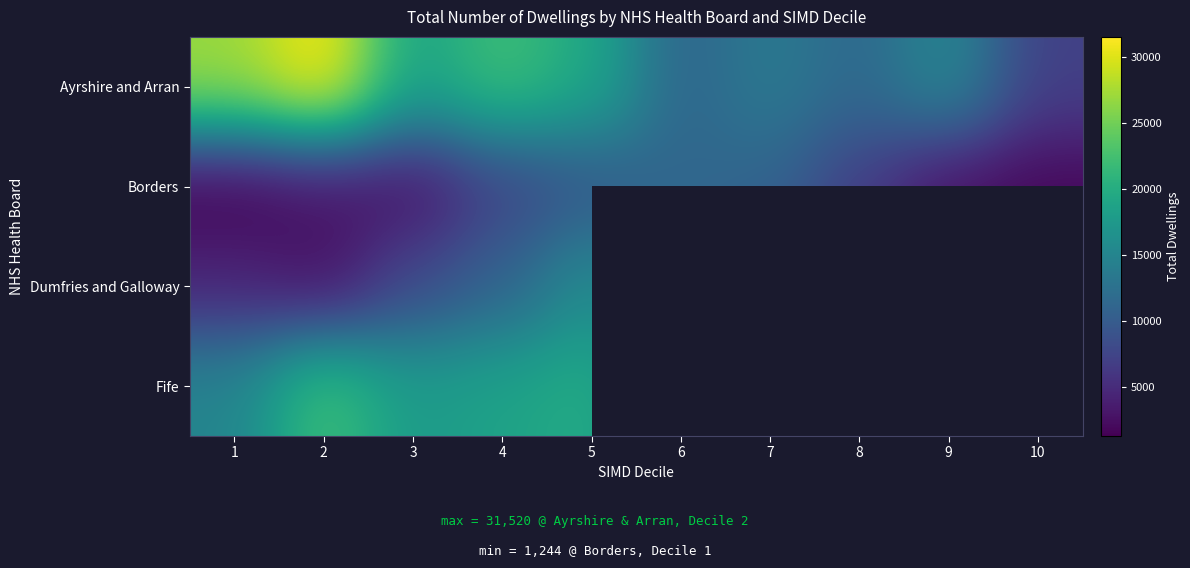

Which series has the largest range (max minus min)?

Ayrshire and Arran